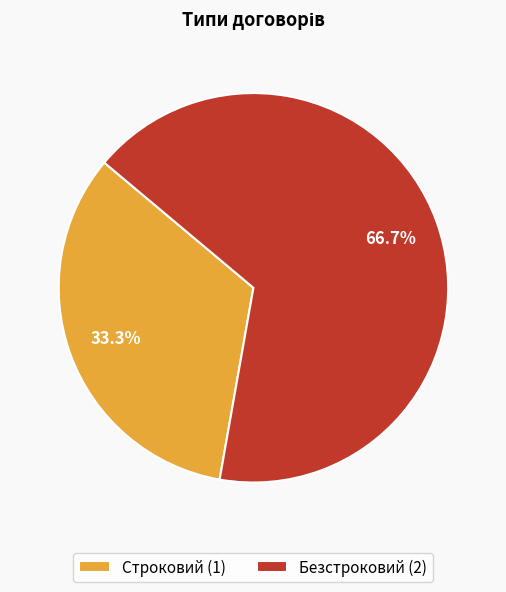

What is the smallest slice in the pie chart?

Строковий